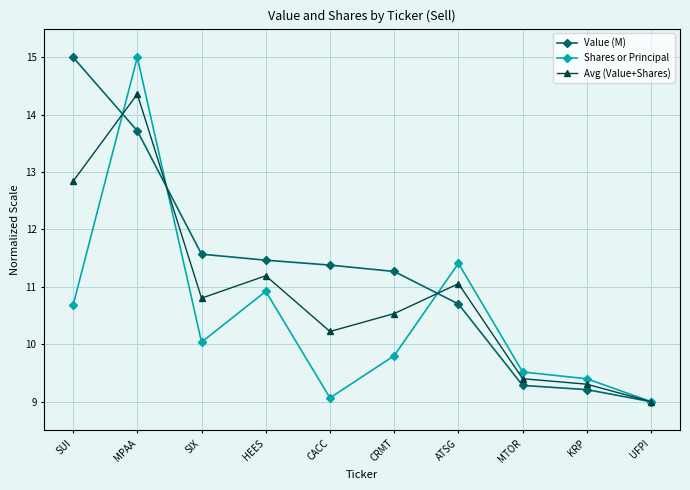

Which category has the lowest value in the Value (M) series?

UFPI